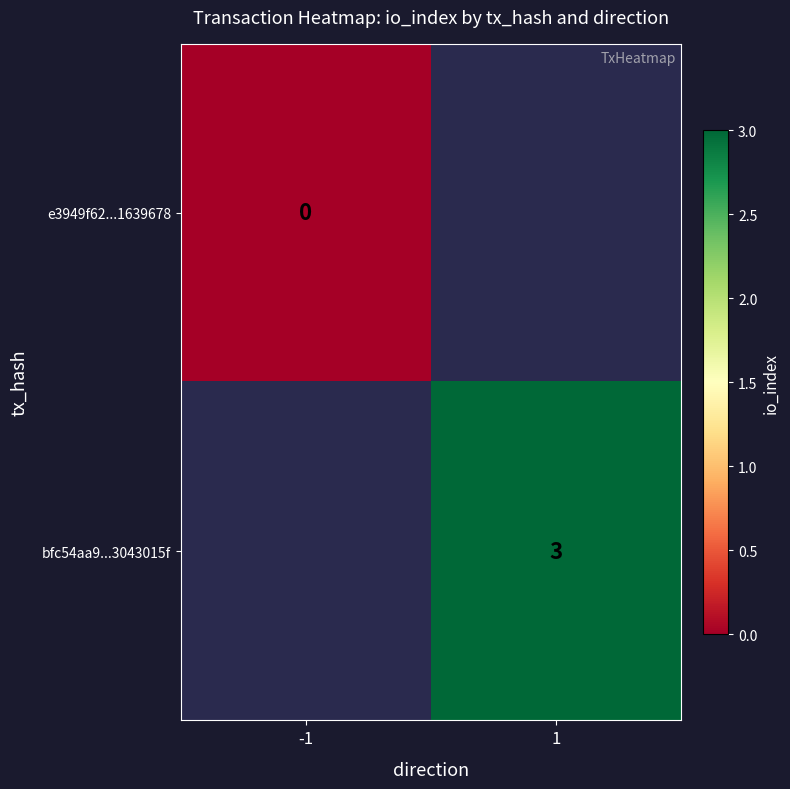

Is it true that bfc54aa9...3043015f equals 4 at 1?

False